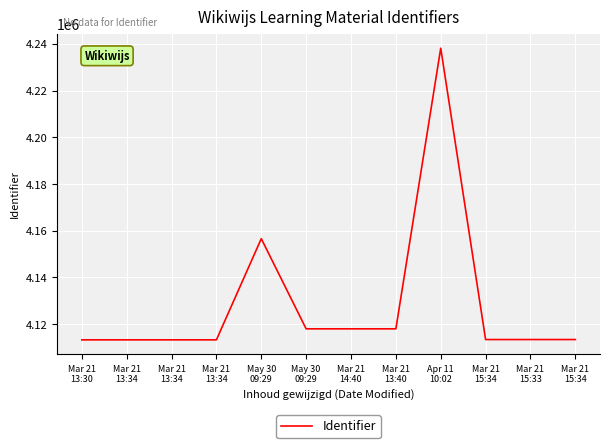

What is the difference between the values at Mar 21
13:40 and Mar 21
14:40?

1